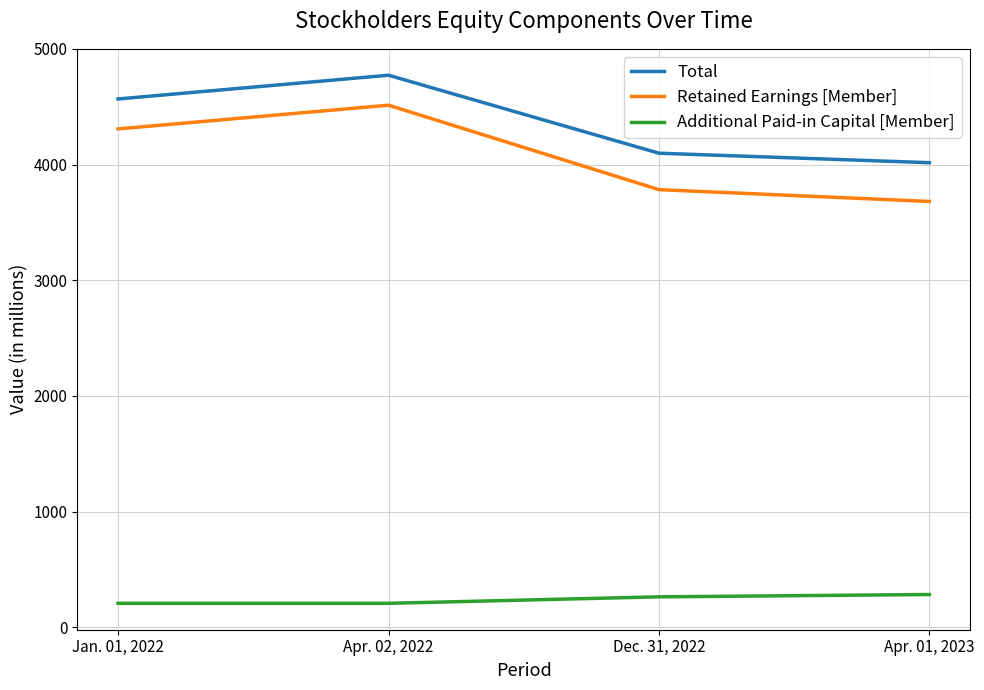

Which series has the largest total across all categories?

Total